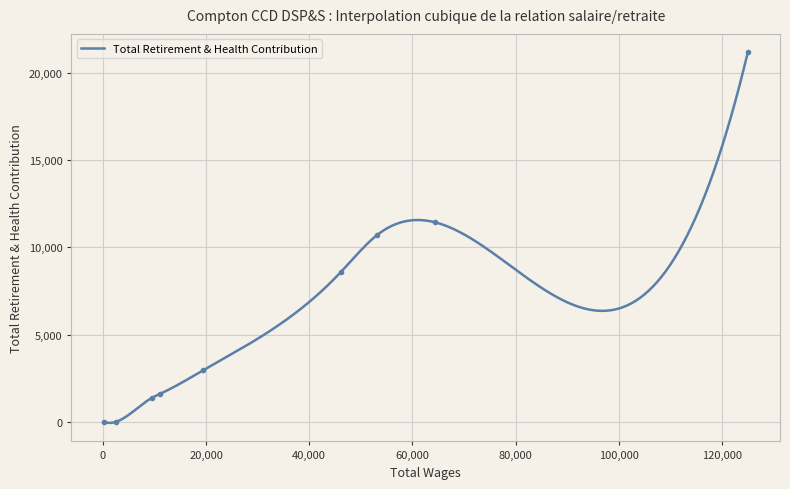

The chart shows a value of 15642 at 2. True or false?

False